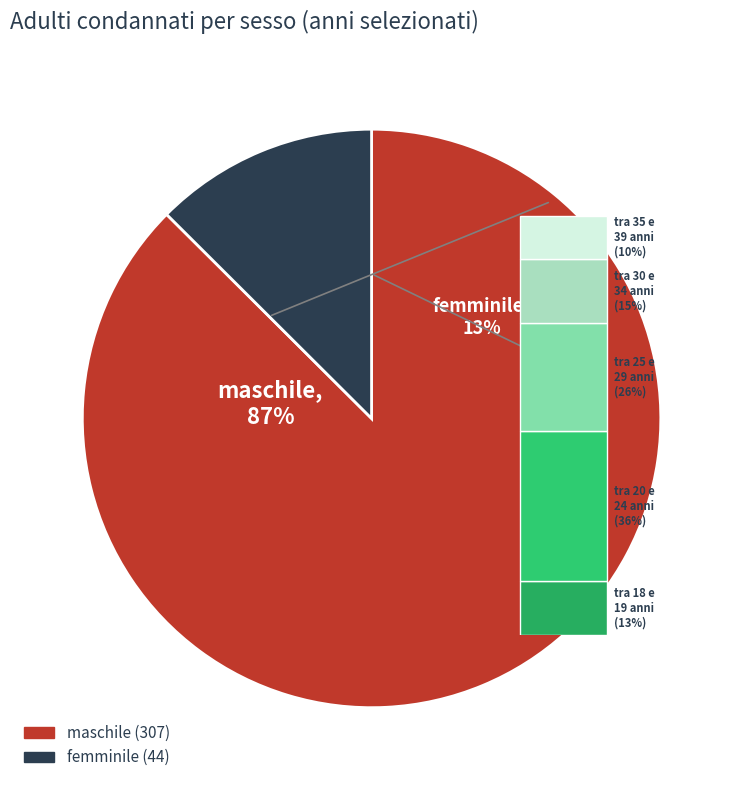

Is it true that 1994 is 20% of the pie?

False